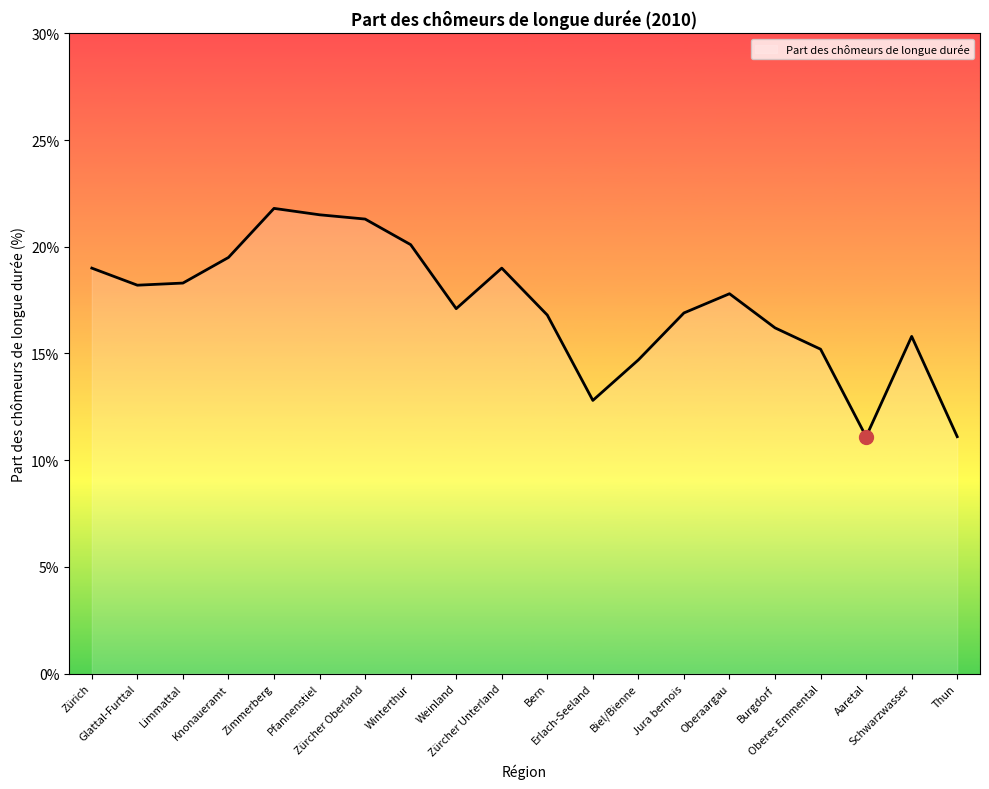

Which label corresponds to the largest value in the chart?

Zimmerberg